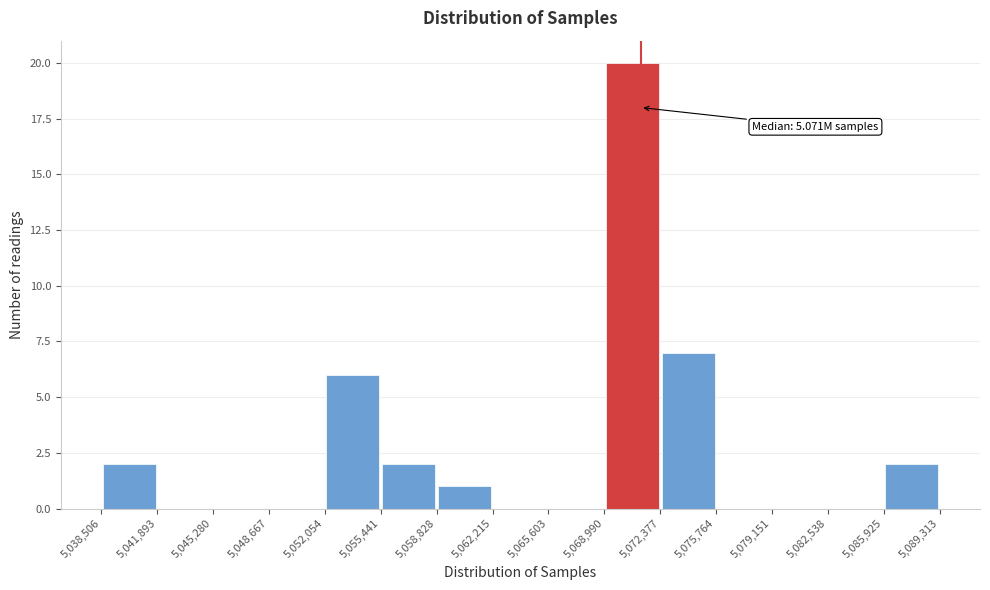

Which range on the x-axis has the tallest bar?

5,068,990 to 5,072,377